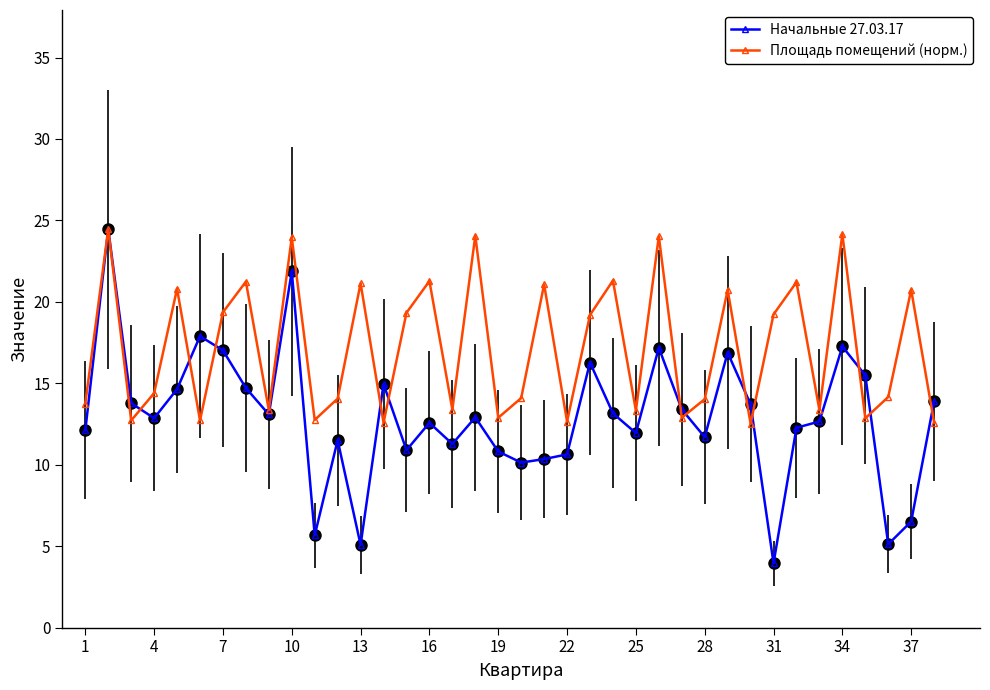

True or false: Начальные 27.03.17 has more than 2 interior local peaks.

True